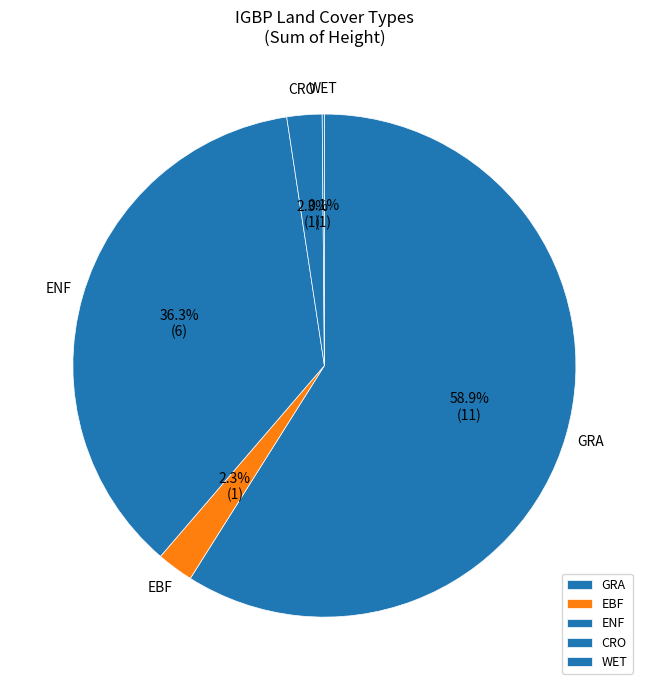

What is the largest slice in the pie chart?

GRA